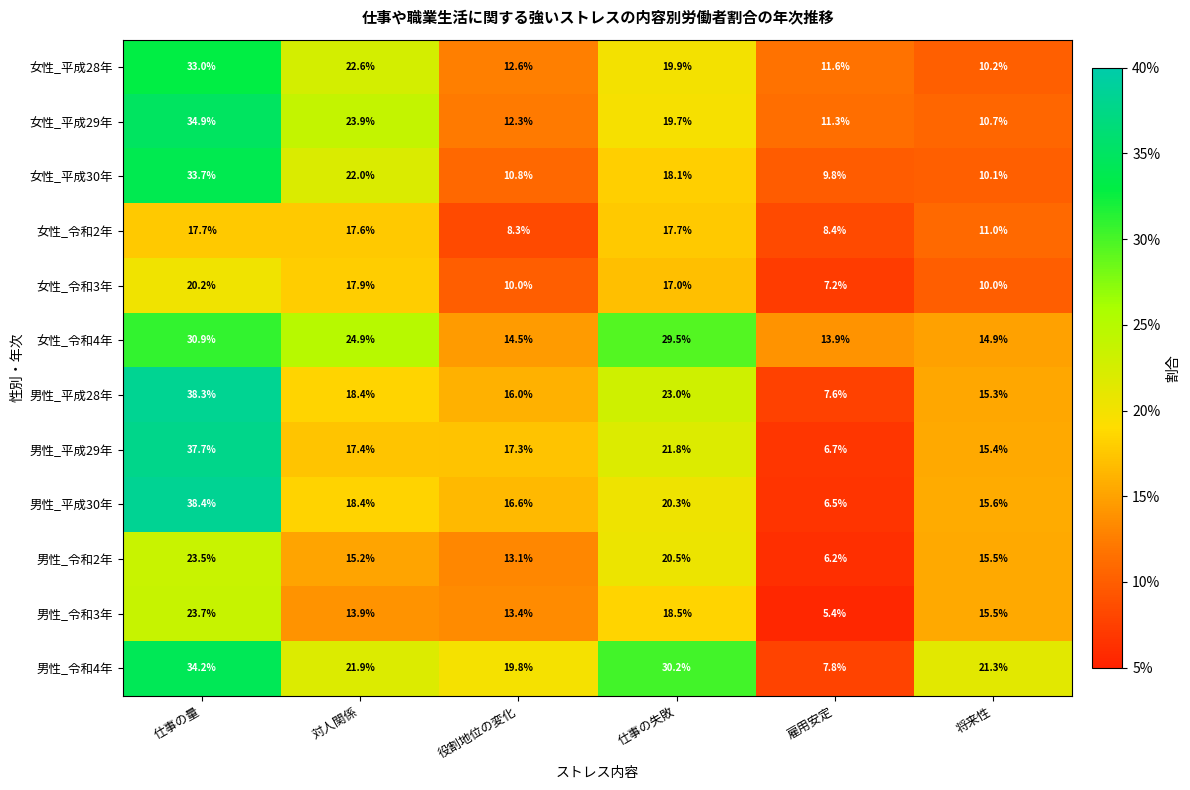

Which series changed the most between 対人関係 and 役割地位の変化?

女性_平成29年